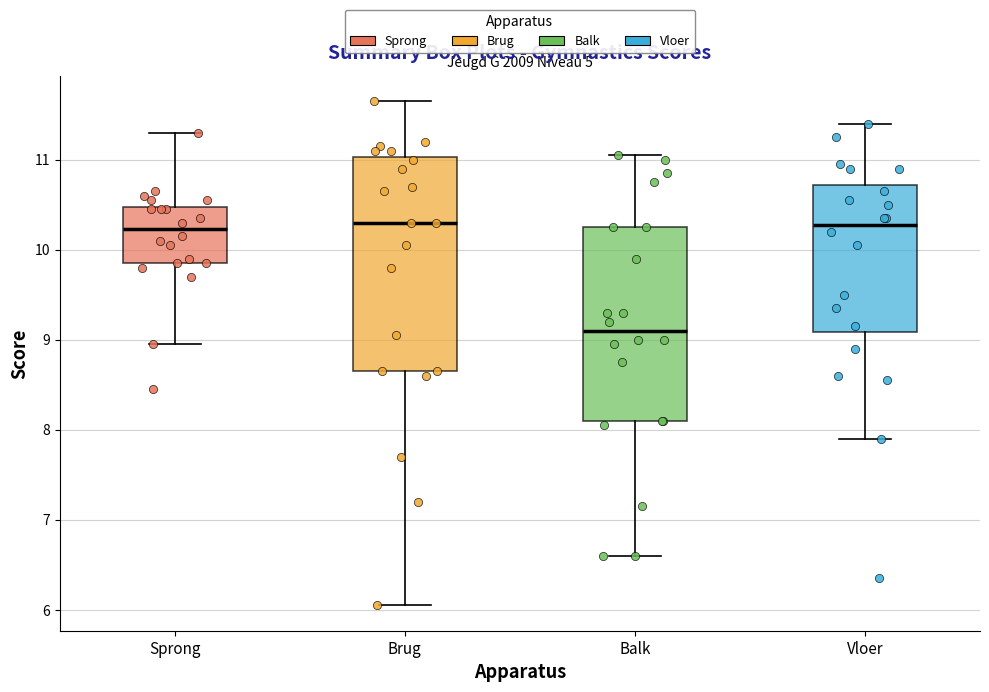

Comparing the boxes themselves (not the whiskers), which one is the tallest?

Brug